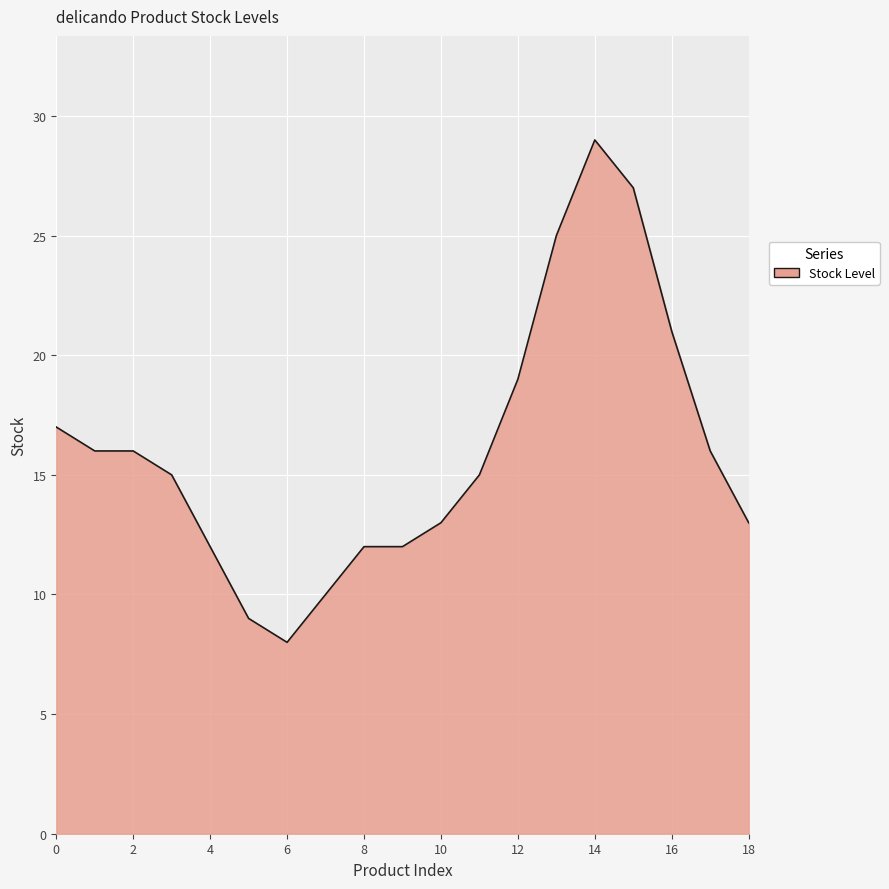

What is the minimum value shown in the chart?

8